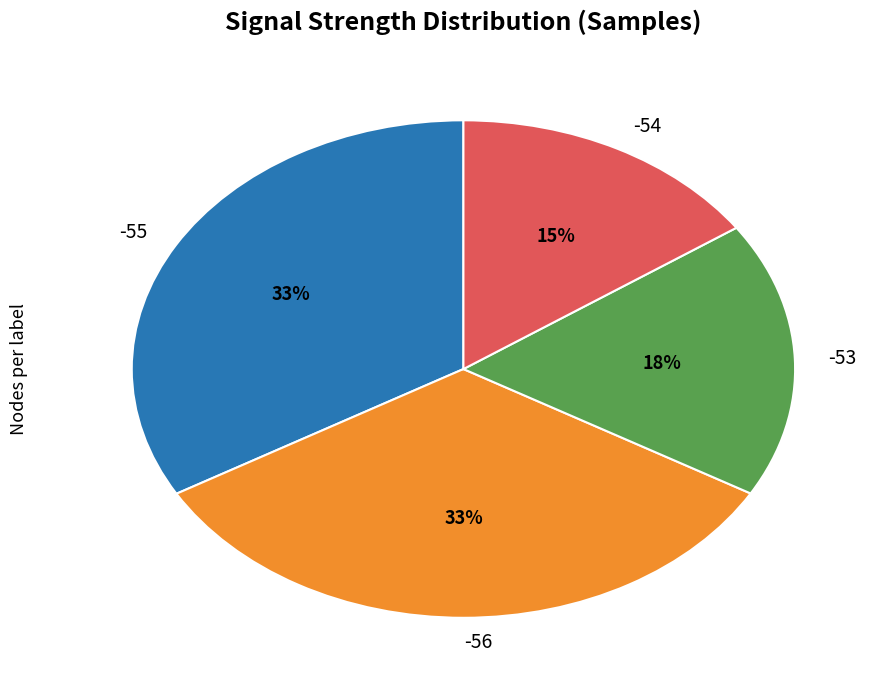

Which has a higher value, -54 or -56?

-56